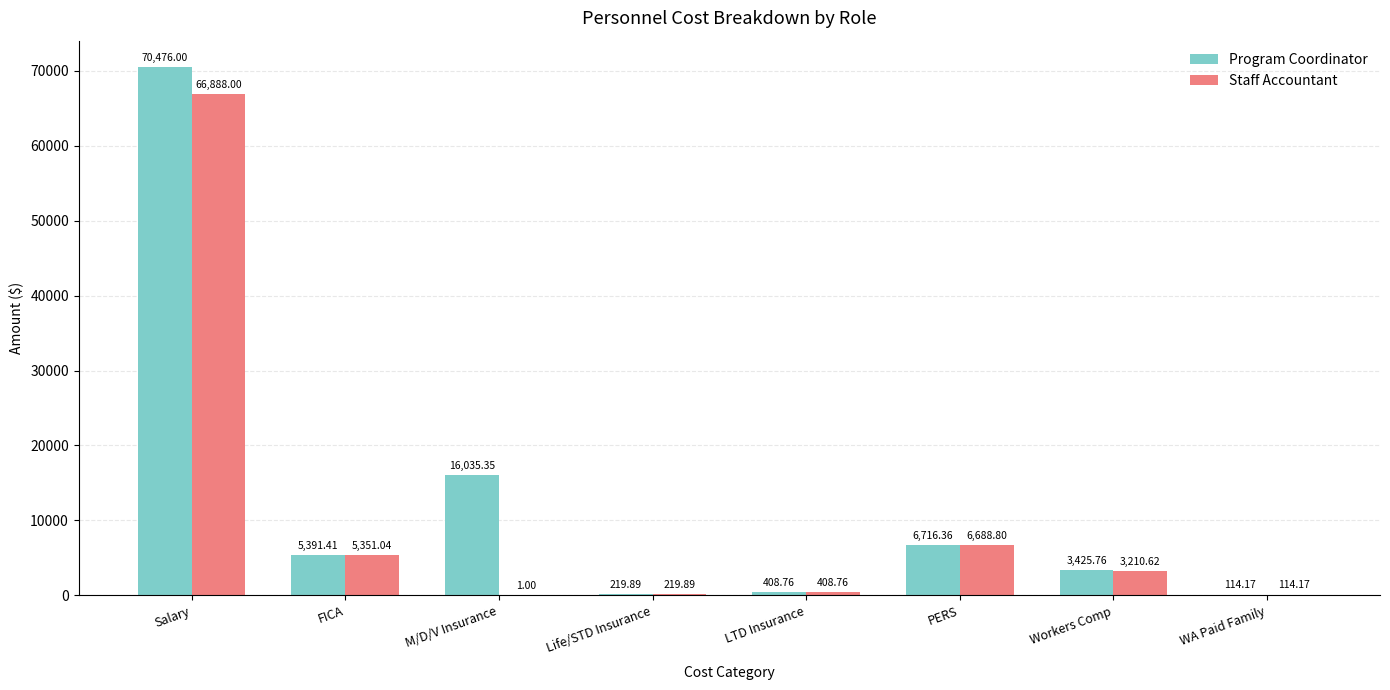

What is the sum of all Staff Accountant values?

82882.3